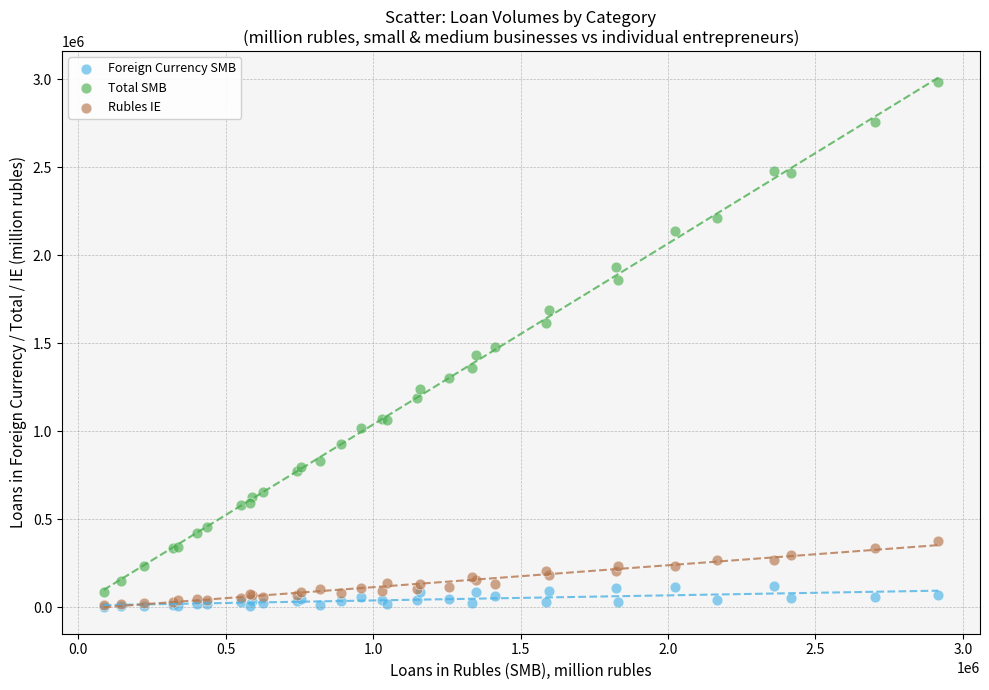

Which series reaches the maximum Y coordinate?

Total SMB